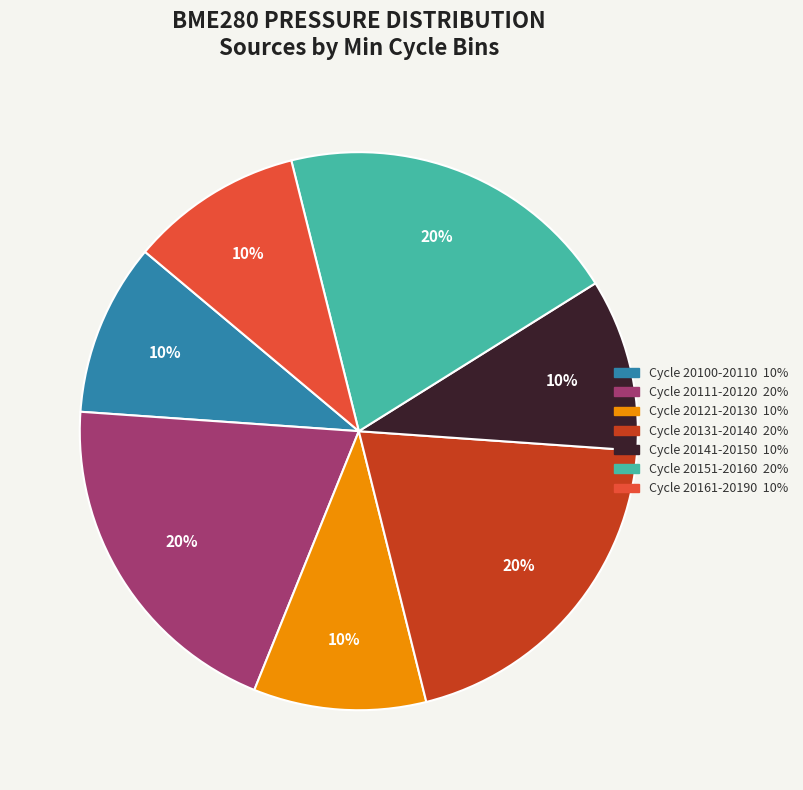

To the nearest percent, what is the difference between the largest and smallest slice percentages?

10%